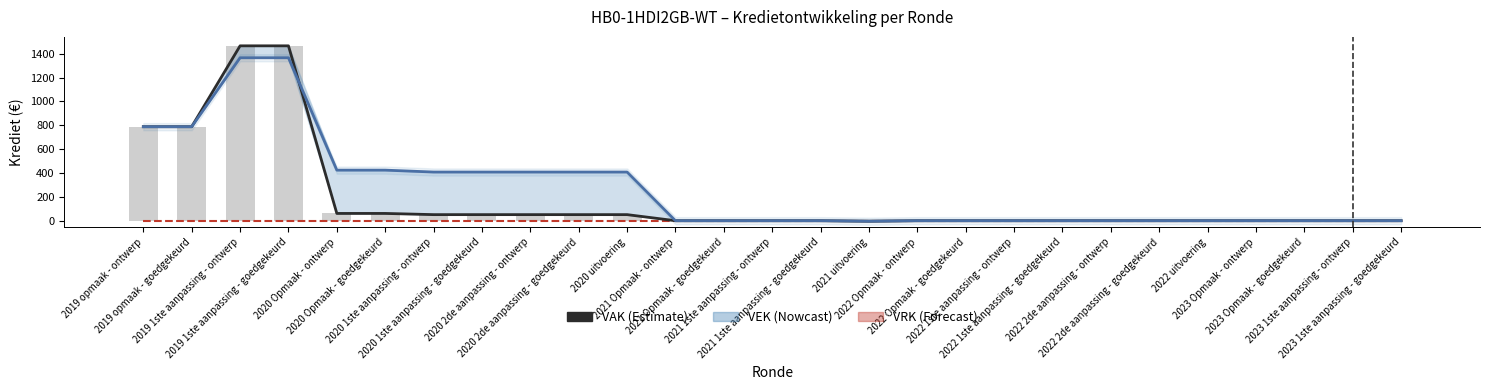

What is the total value across all series at 2020 Opmaak - goedgekeurd?

546